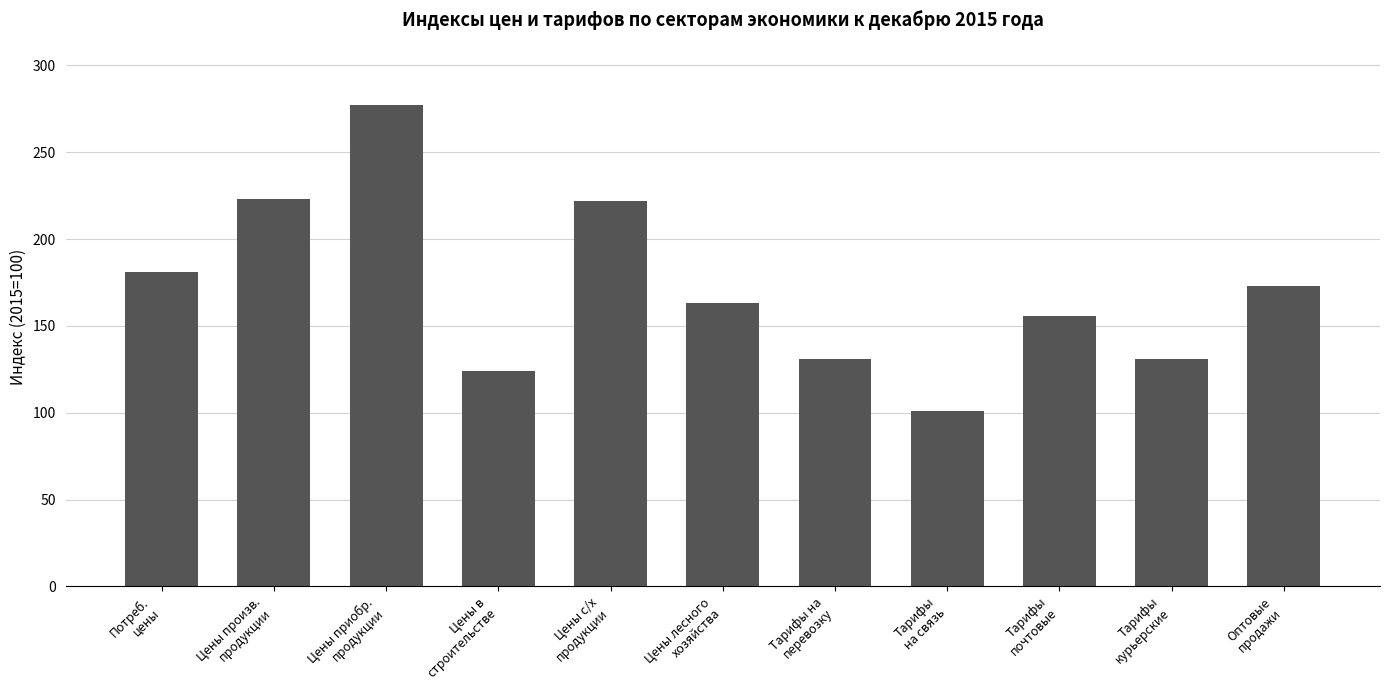

What is the label of the 3rd bar from the right?

Тарифы
почтовые